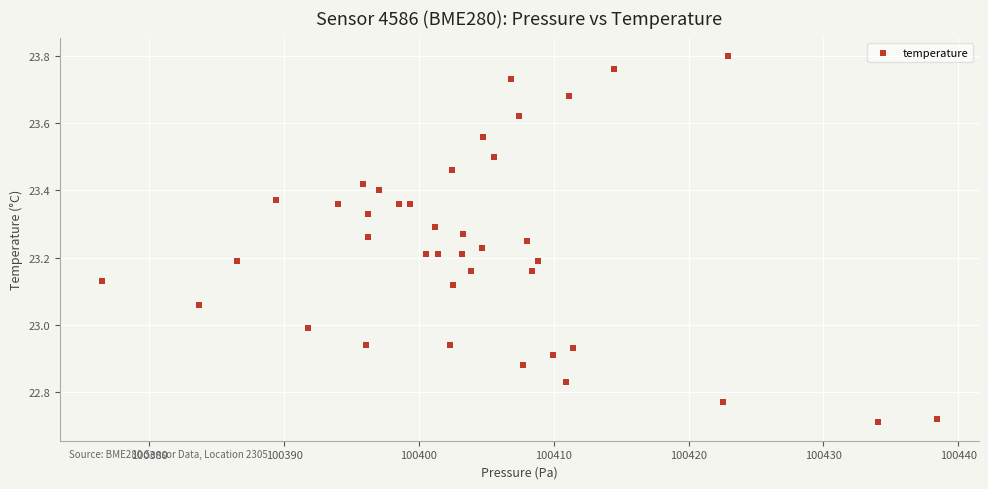

What is the range of Y values (max minus min)?

1.1